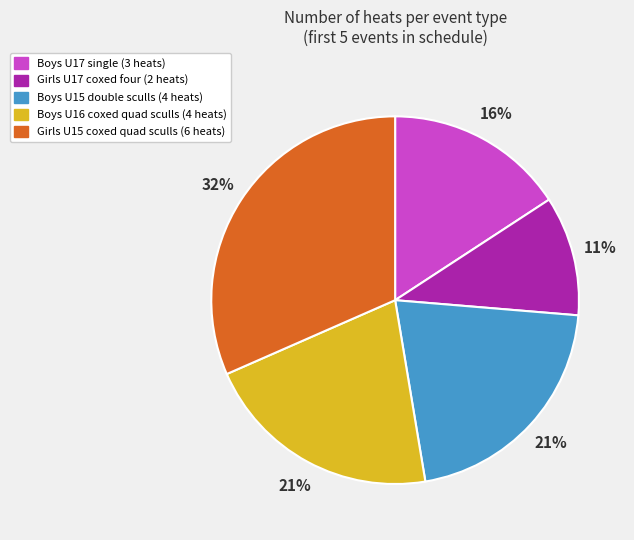

How many segments does this pie chart have?

5